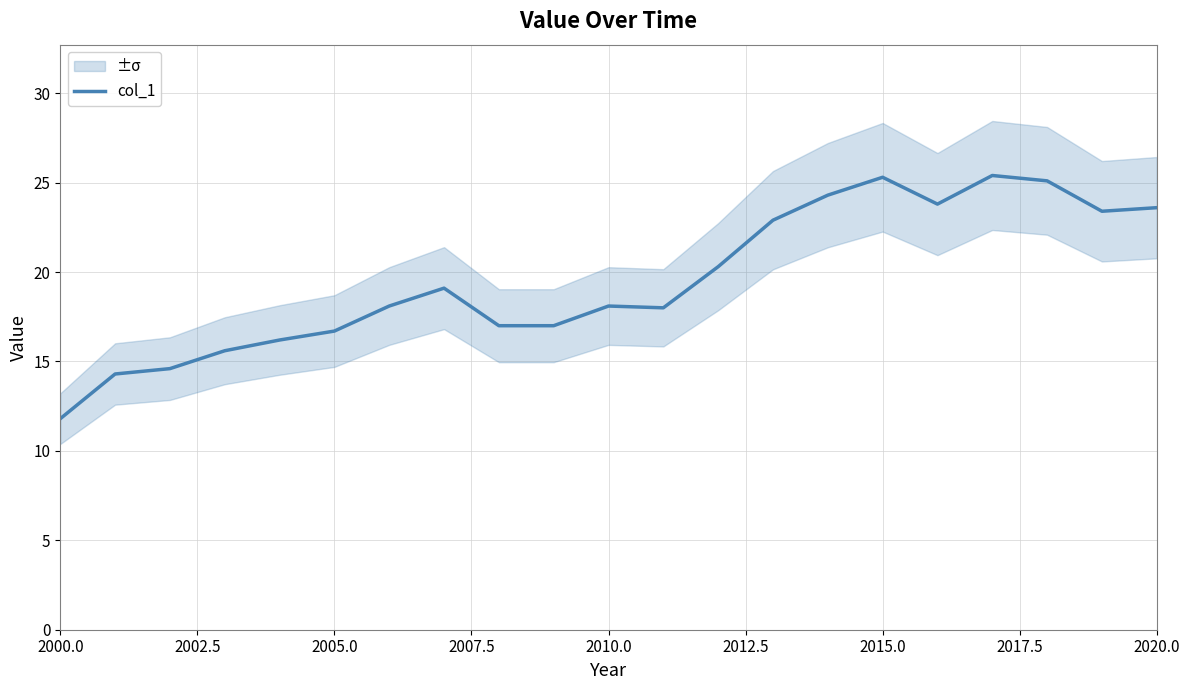

The col_1 series shows 16.7 at 2005.0. True or false?

True